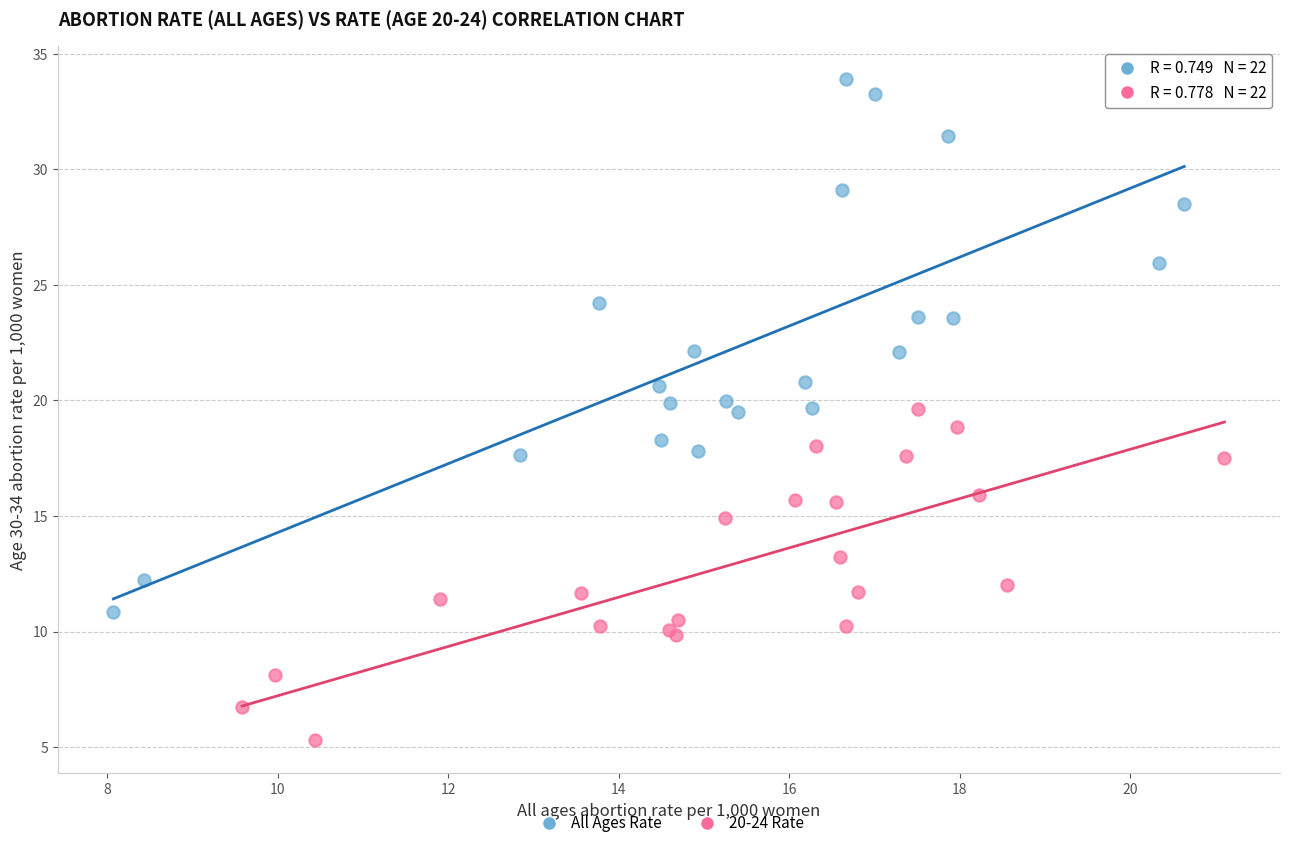

Which series reaches the maximum Y coordinate?

All Ages Rate